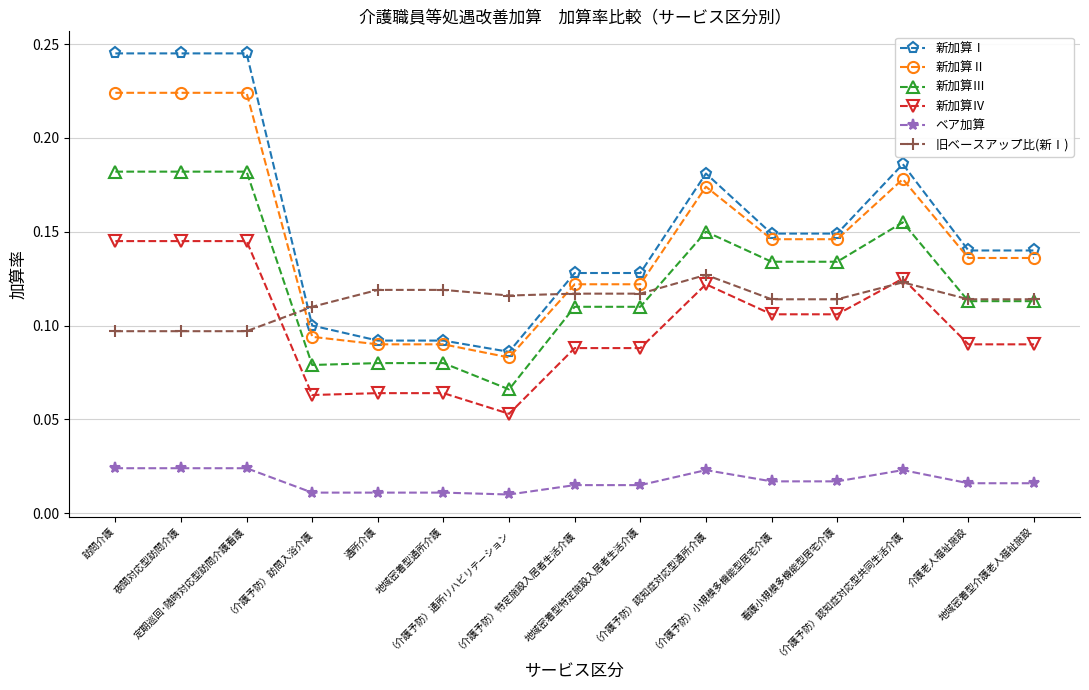

What is the label of the 5th point from the left?

通所介護